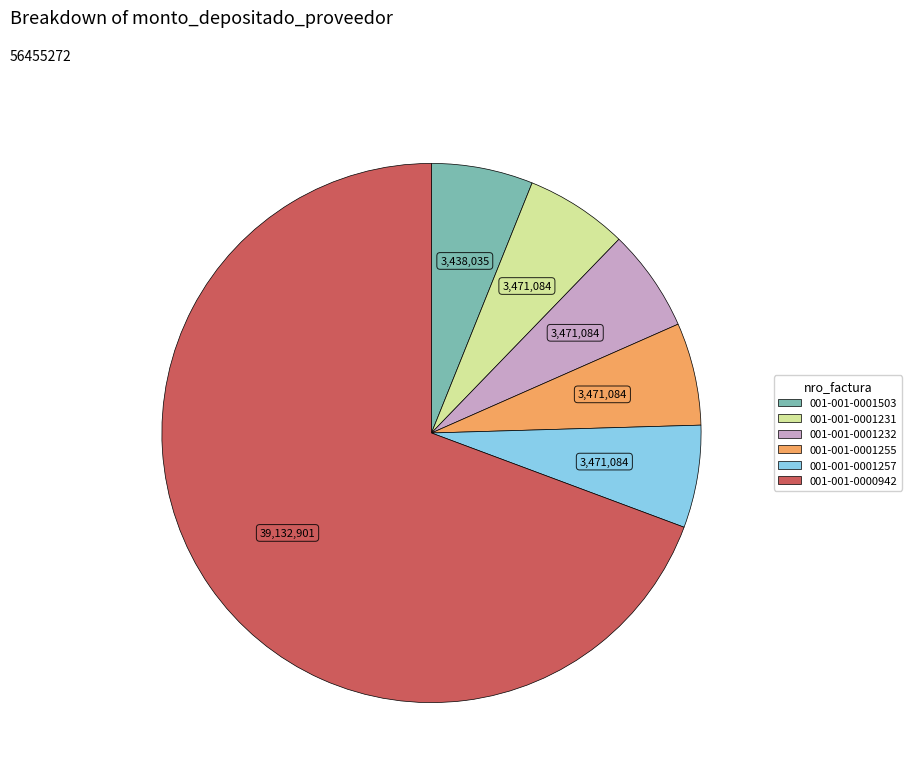

Which slice is the largest?

001-001-0000942